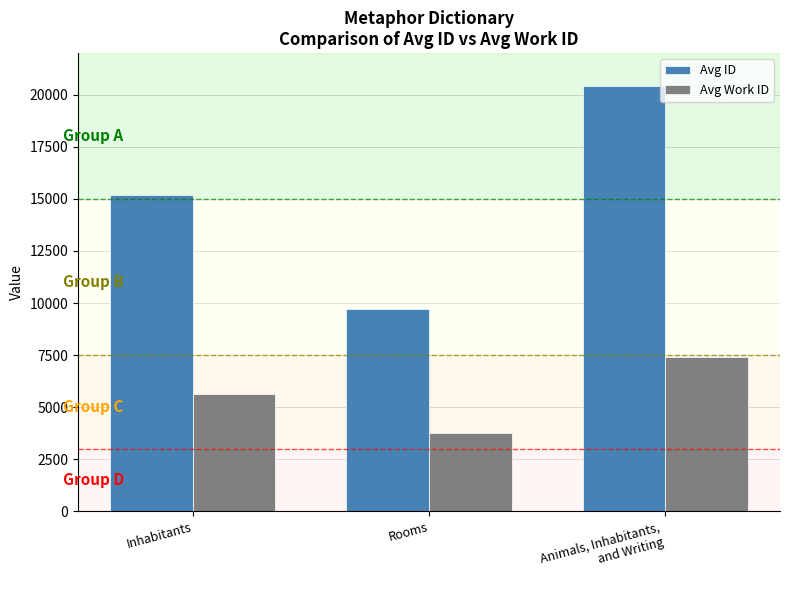

Reading left to right, list all the values displayed in this chart.

Avg ID: 15180.4	9704.0	20401.0
Avg Work ID: 5625.8	3764.0	7400.0